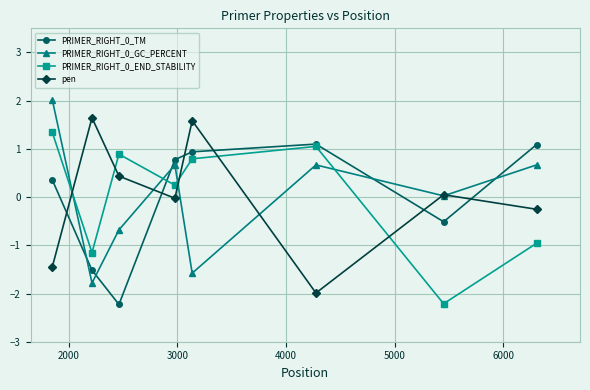

What is the maximum value shown in the chart?

2.0